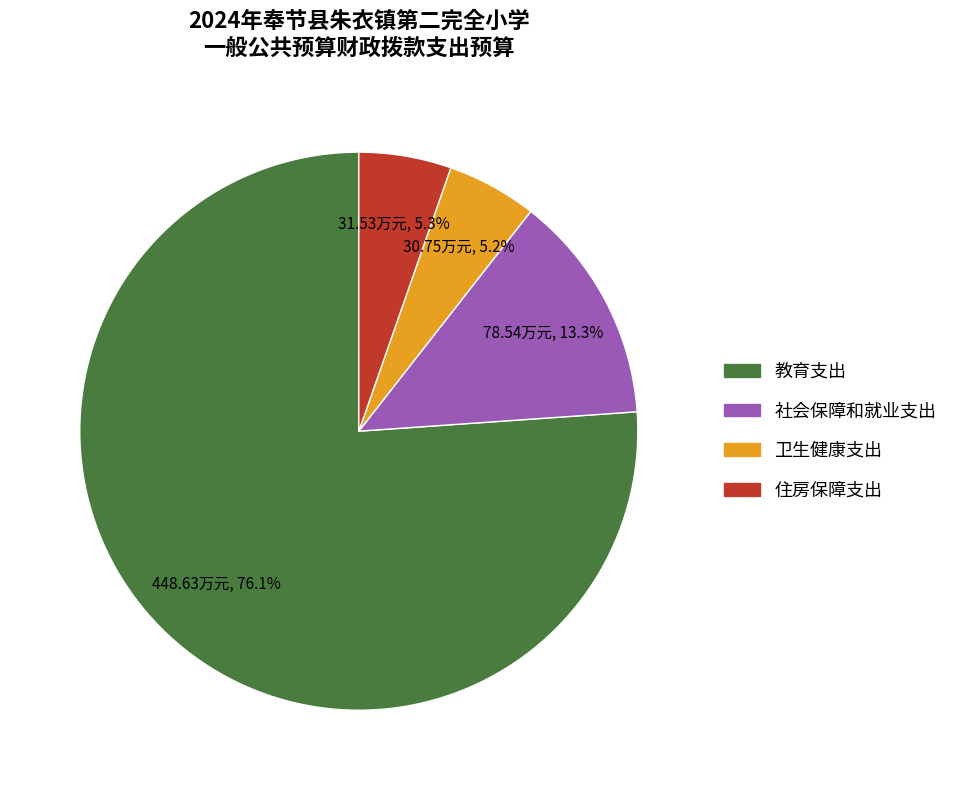

True or false: 卫生健康支出 accounts for 5% of the total.

True